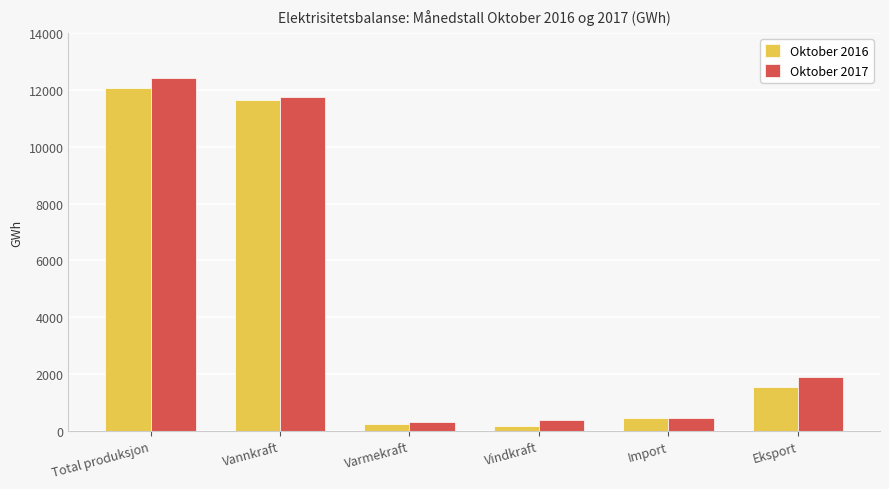

Which series has the largest range (max minus min)?

Oktober 2017